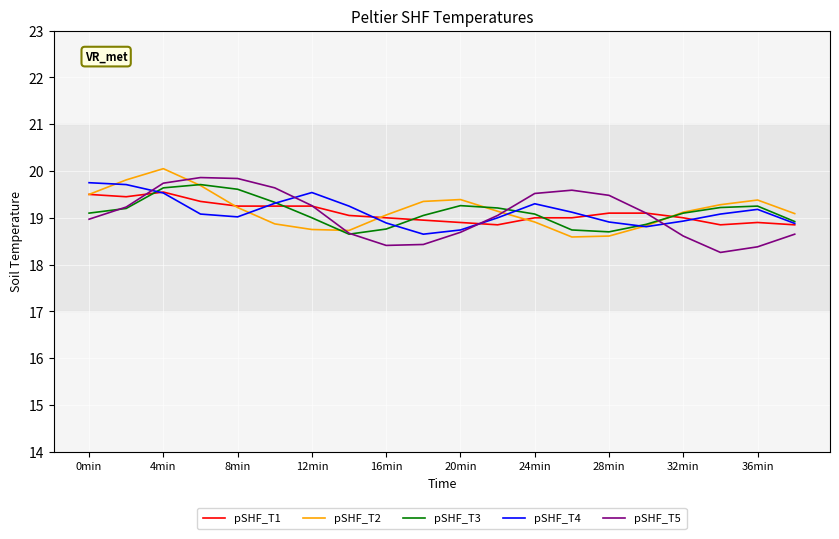

How many times do pSHF_T3 and pSHF_T2 cross each other?

4